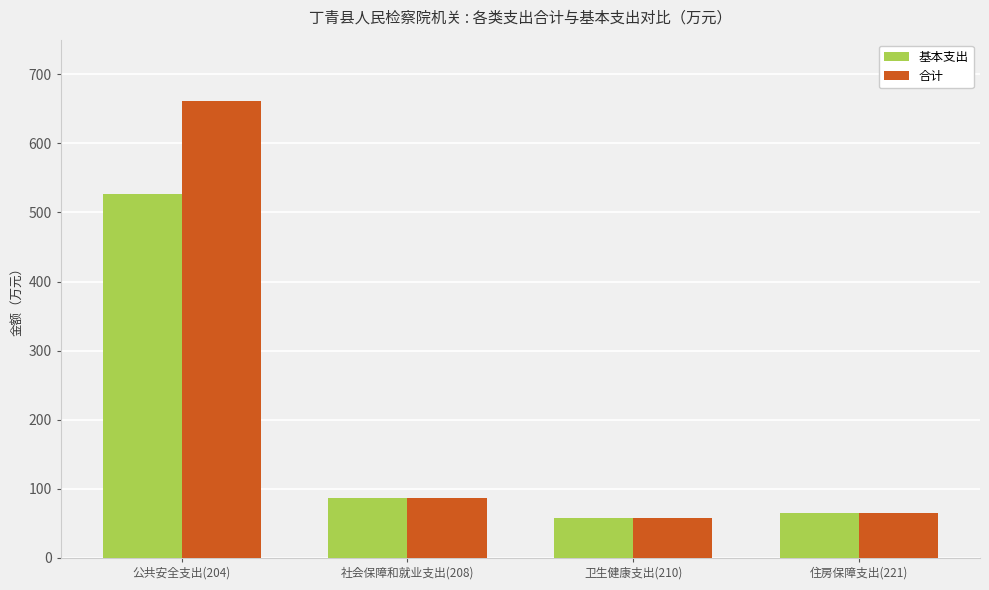

Between 公共安全支出(204) and 卫生健康支出(210), which series saw the biggest shift?

合计